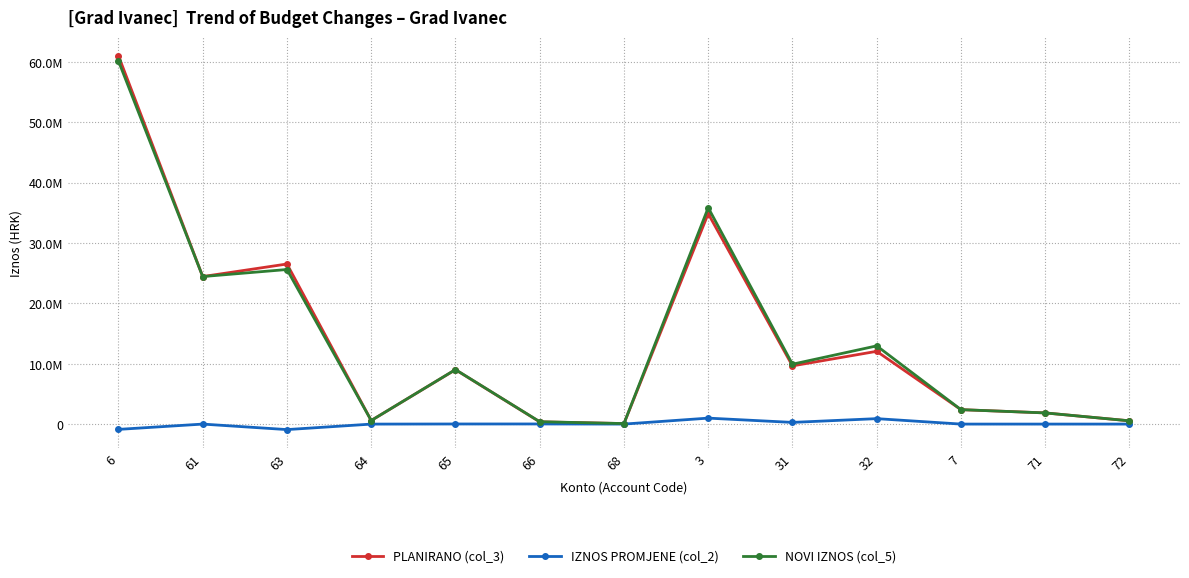

True or false: IZNOS PROMJENE (col_2) and PLANIRANO (col_3) cross at least once.

False